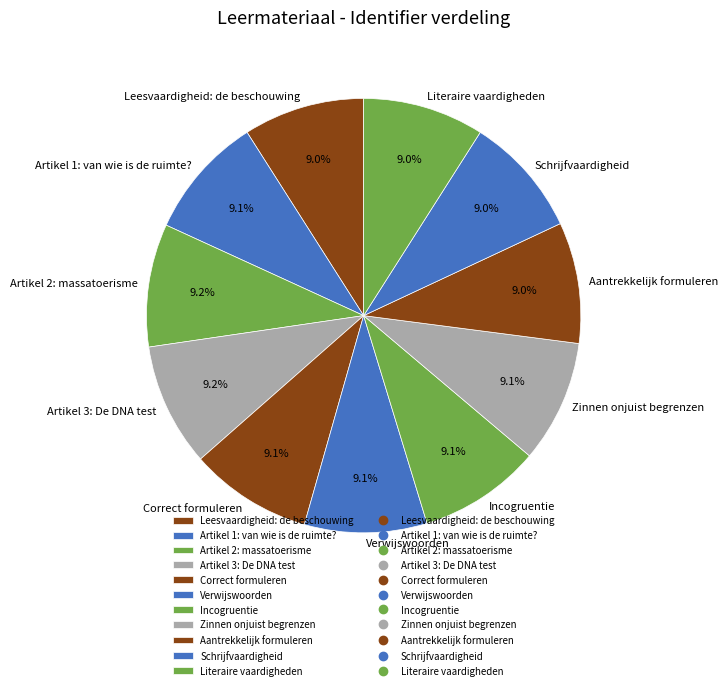

What percentage is NOT represented by Zinnen onjuist begrenzen?

90.9%